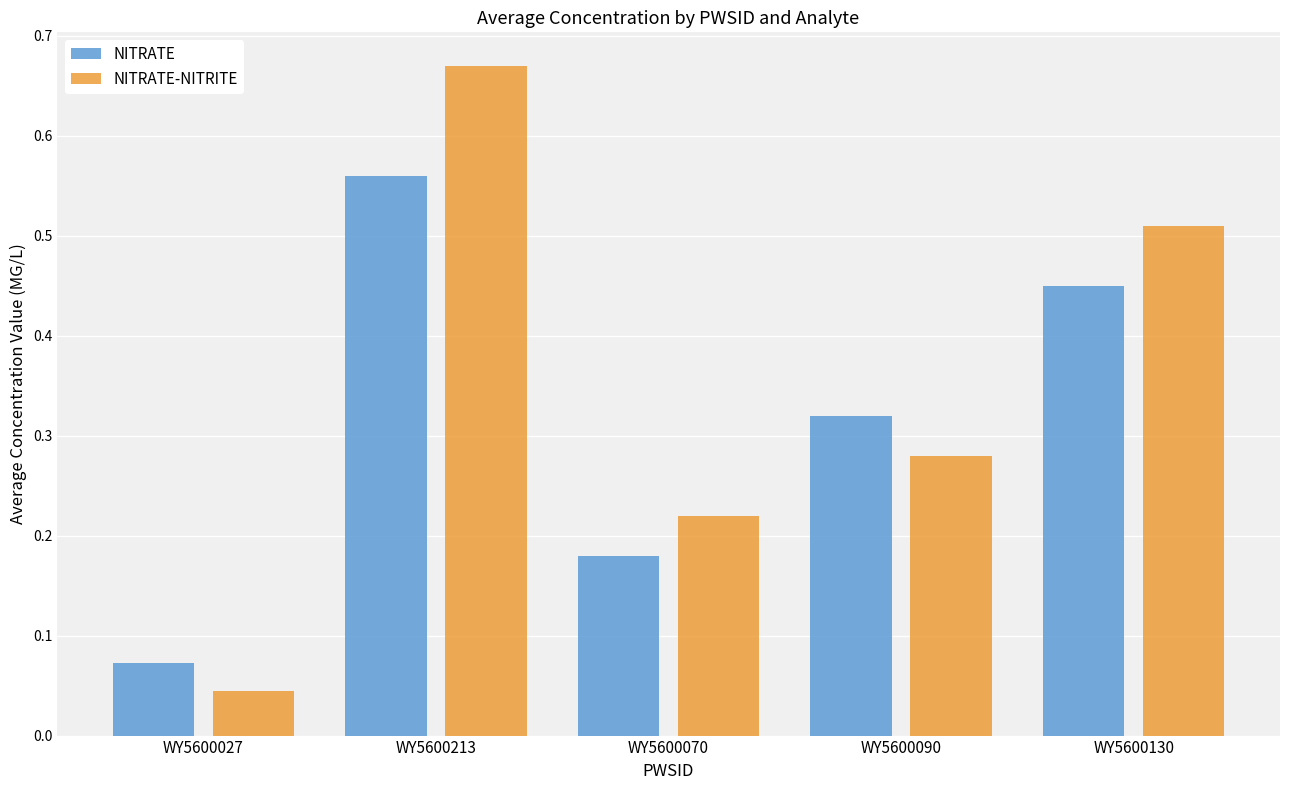

Count the NITRATE values in the range 0 to 1.

5